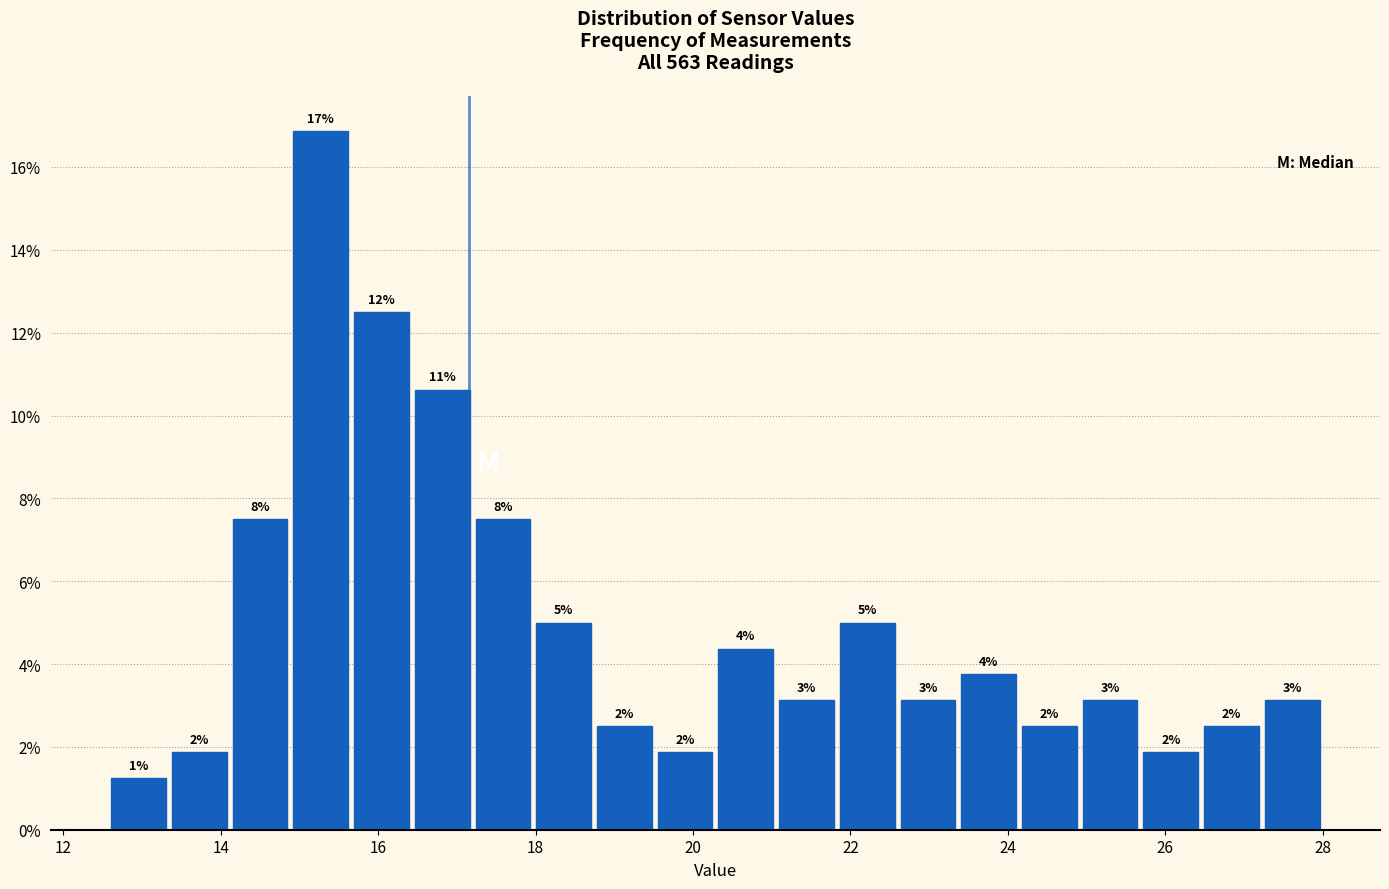

Read against the x-axis, roughly where is the centre of the tallest bar?

15.2